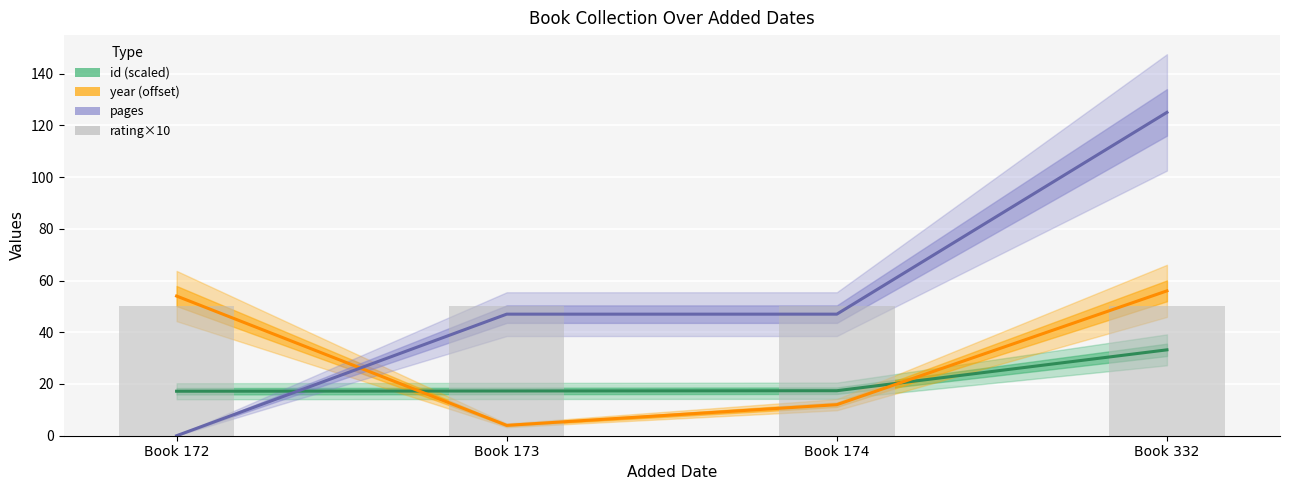

List the labels in order of pages value, smallest first.

Book 172, Book 173, Book 174, Book 332